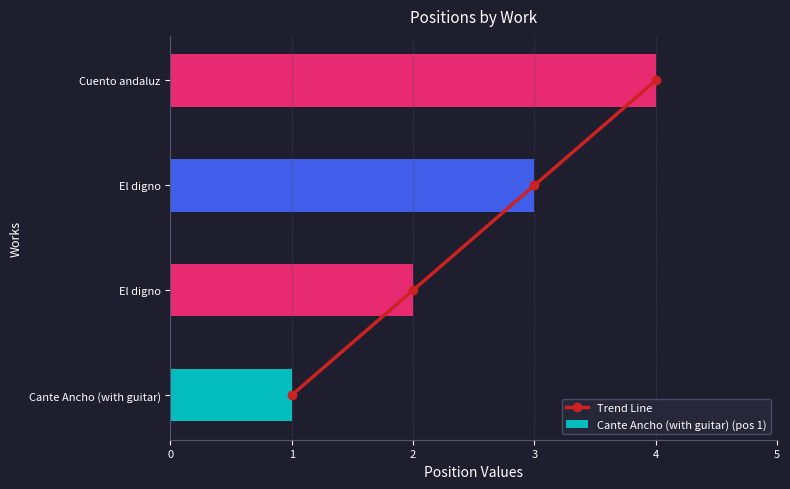

Are the bars horizontal?

Yes